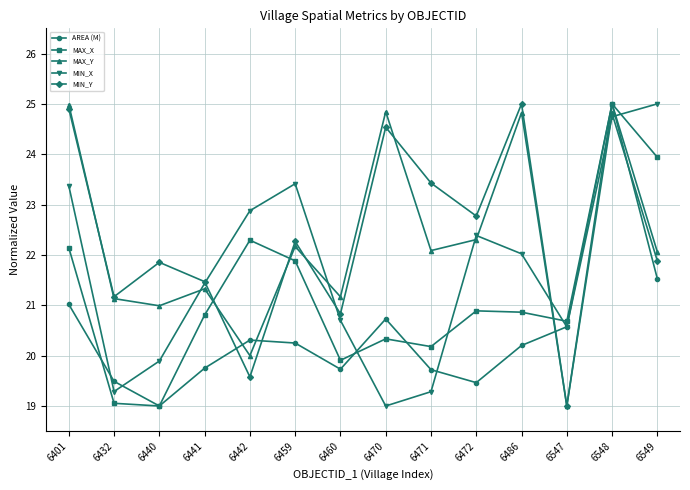

What are all the series names shown in the legend?

AREA (M), MAX_X, MAX_Y, MIN_X, MIN_Y